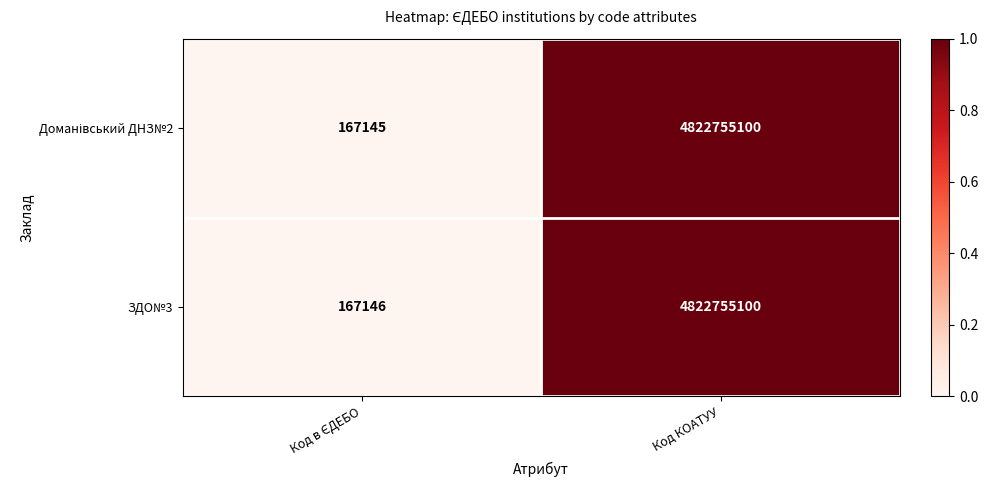

At which label does ЗДО№3 reach its peak?

Код КОАТУУ